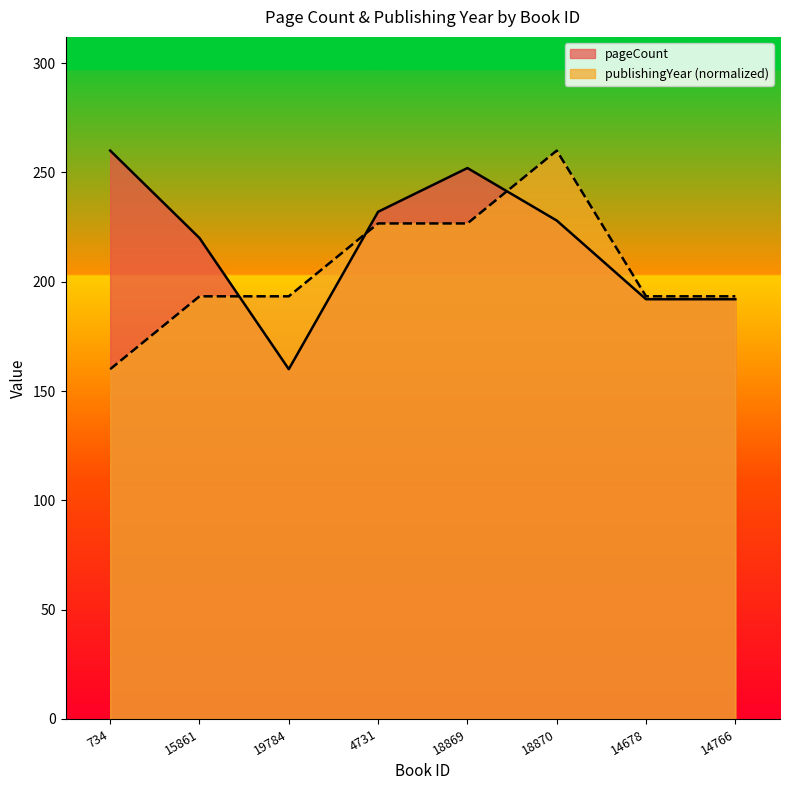

What are all the series names shown in the legend?

pageCount, publishingYear (normalized)